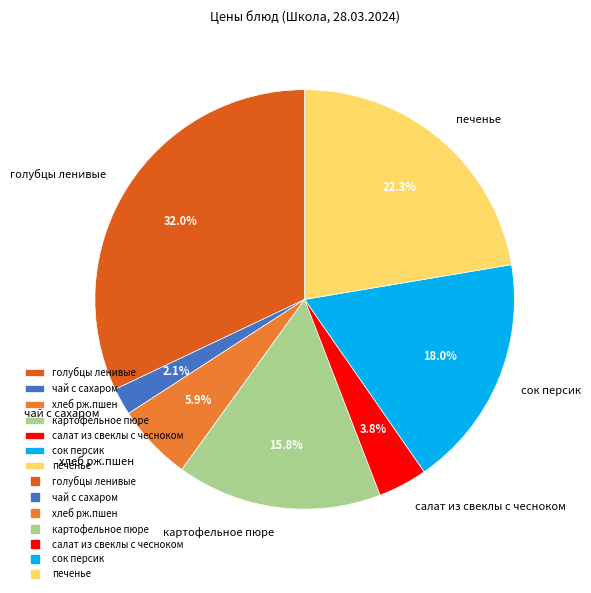

How many slices are in this pie chart?

7